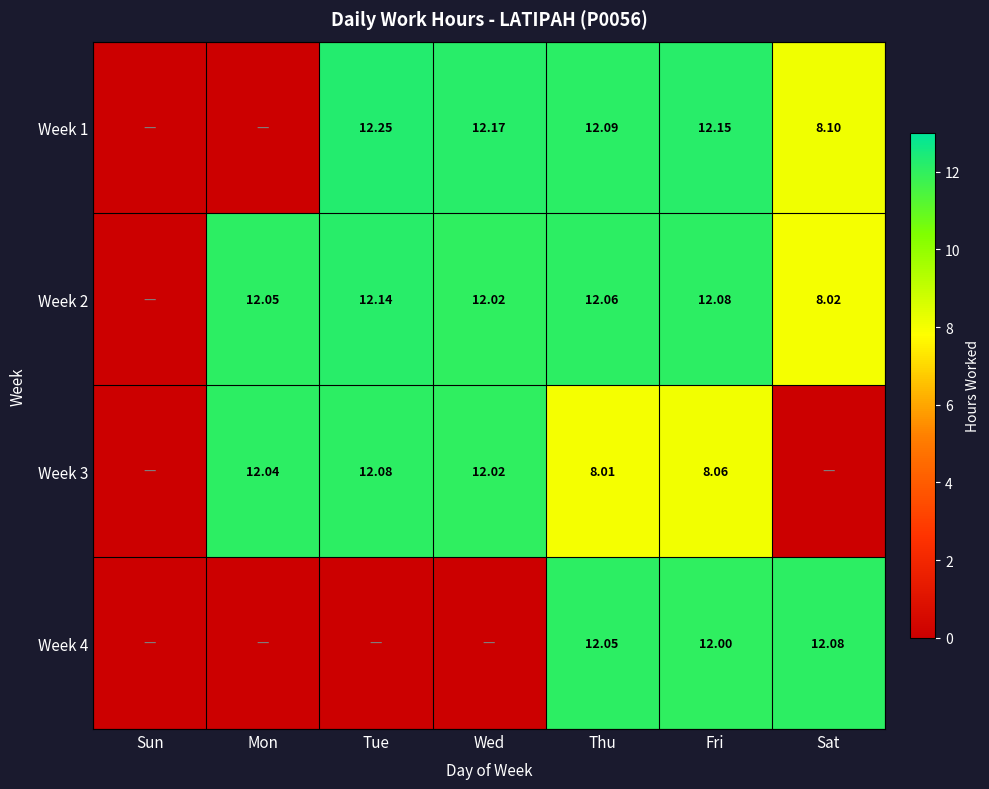

Is the value of Week 1 at Fri greater than the value of Week 3 at Wed?

Yes